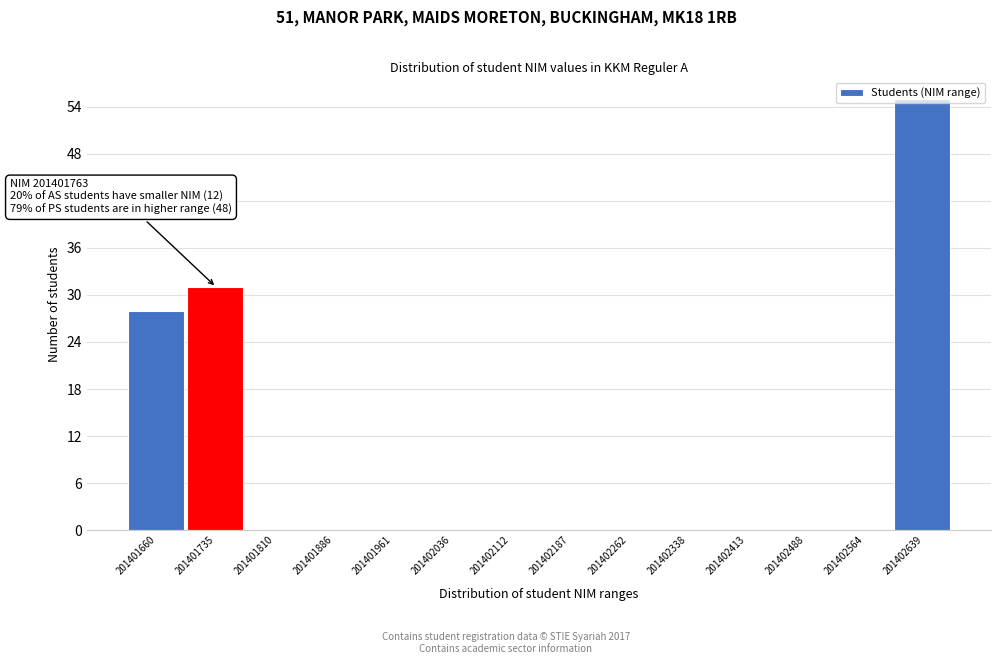

Which label corresponds to the largest value in the chart?

201402639